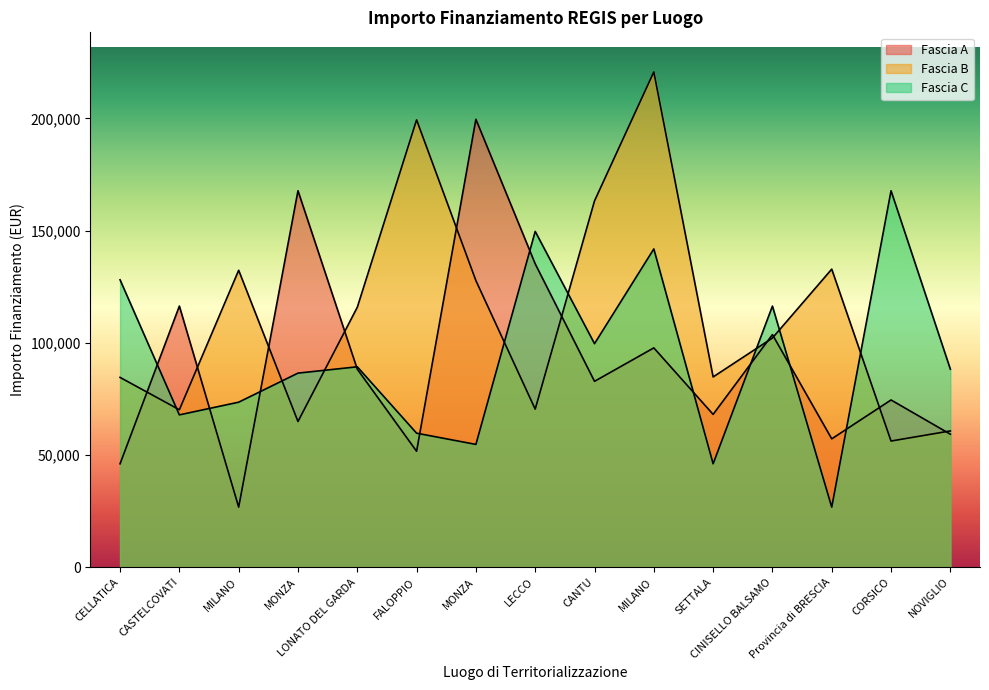

Which series has the largest total across all categories?

Fascia B